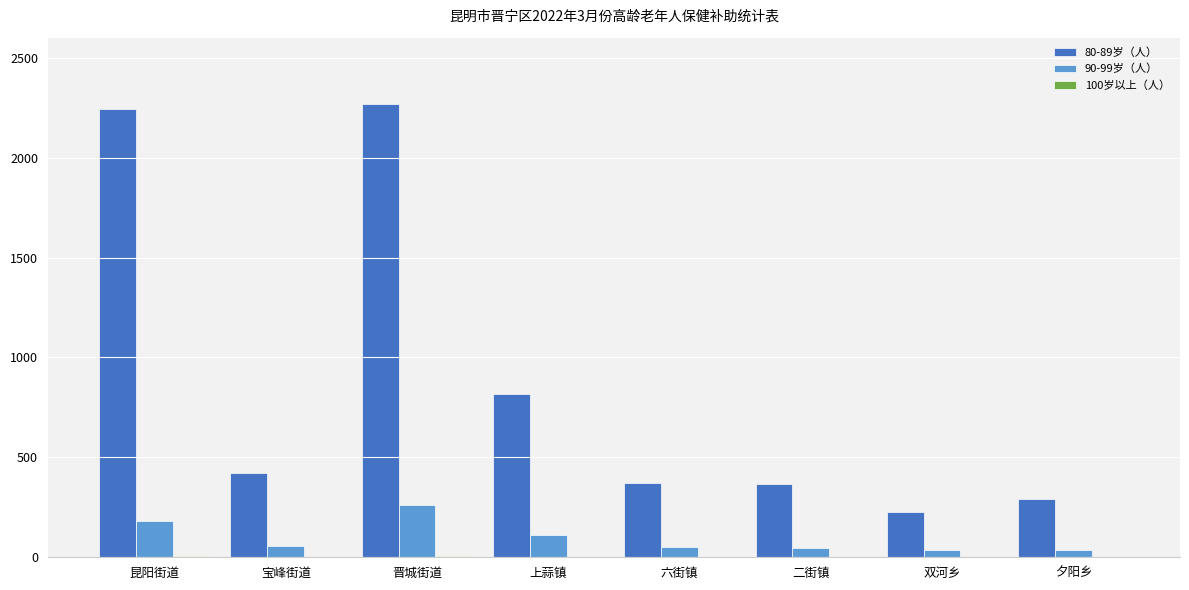

Is it true that 90-99岁（人） equals 183 at 昆阳街道?

True